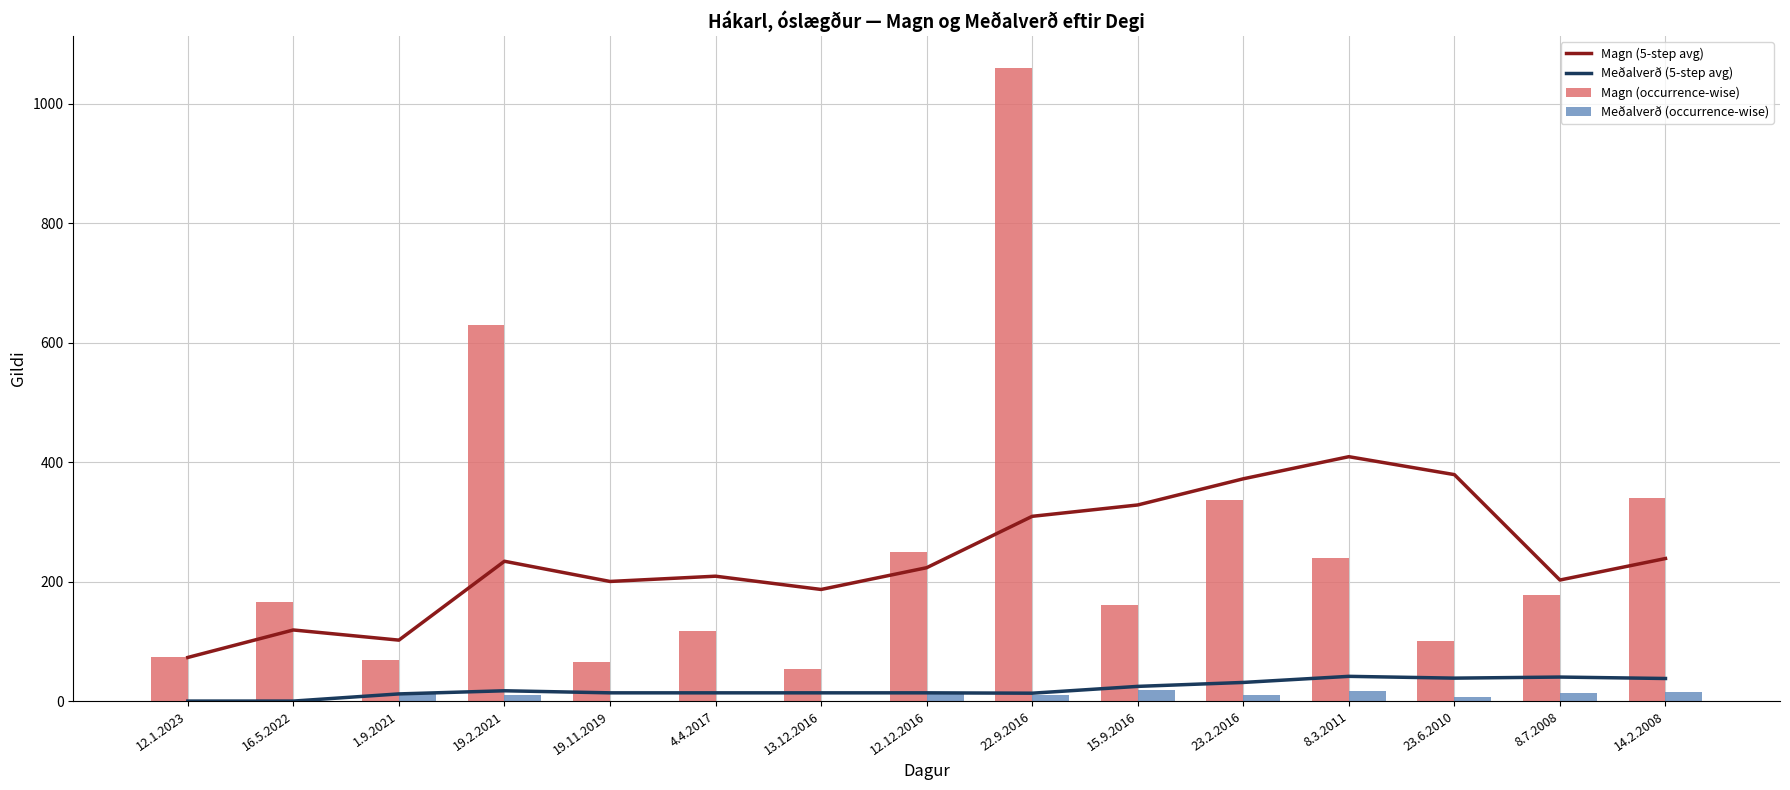

At 16.5.2022, list the series in order from largest to smallest.

Magn (occurrence-wise), Magn (5-step avg), Meðalverð (5-step avg), Meðalverð (occurrence-wise)